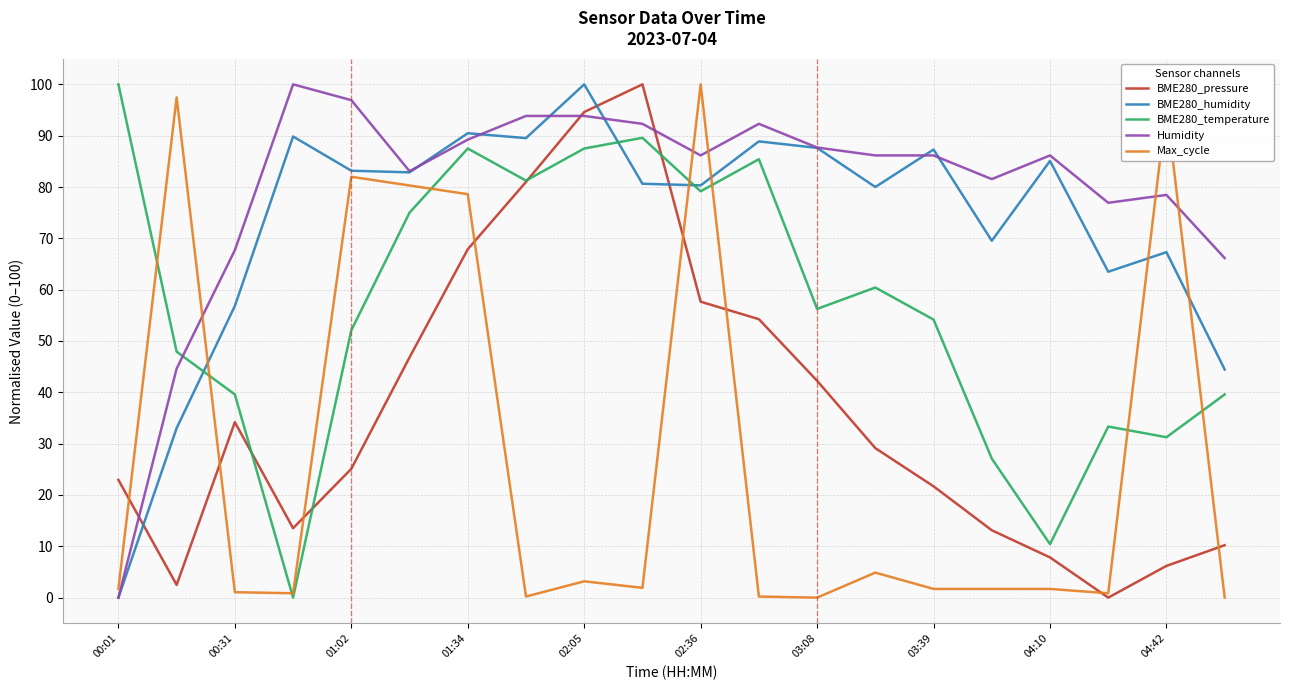

Which series has the largest total across all categories?

Humidity